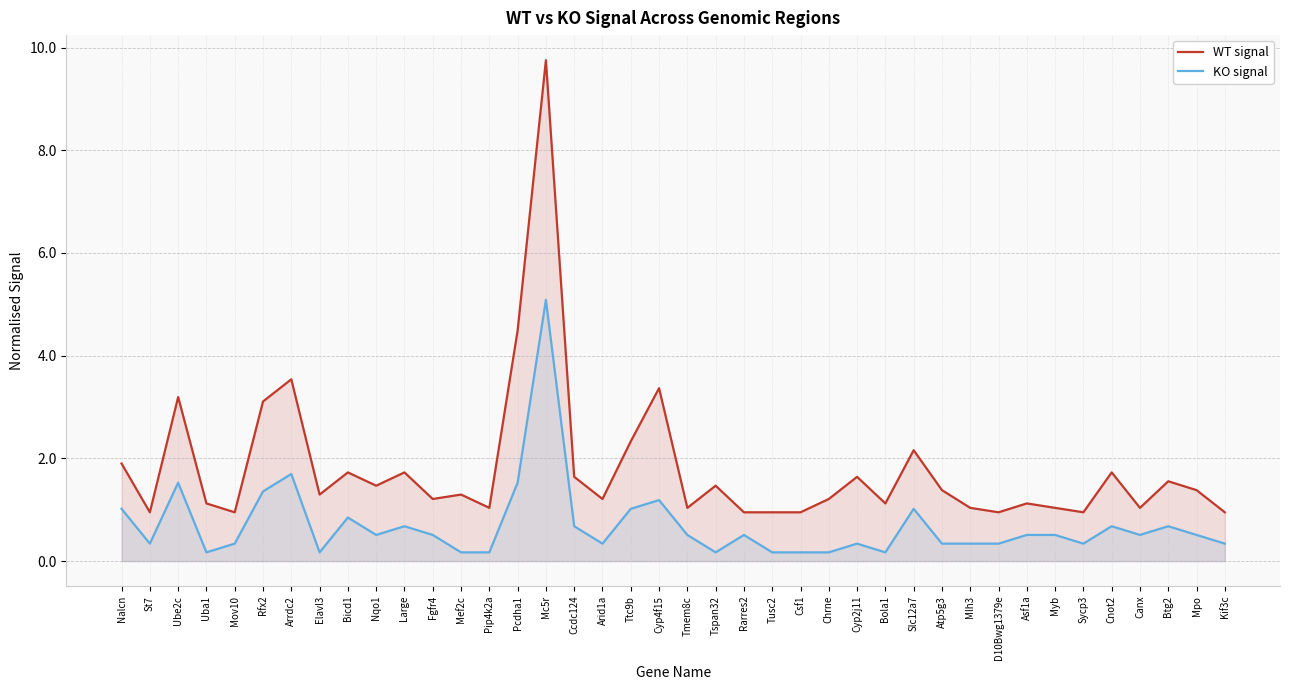

How many distinct data groups are displayed?

2